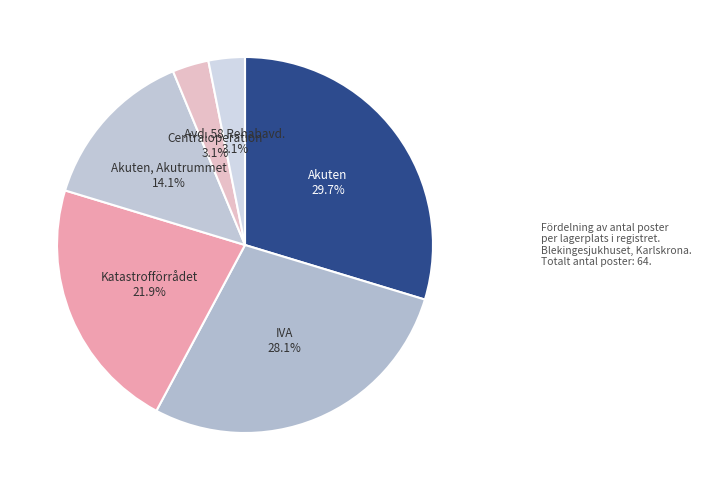

What percentage do Avd. 58 Rehabavd. and Akuten, Akutrummet together represent?

17.2%